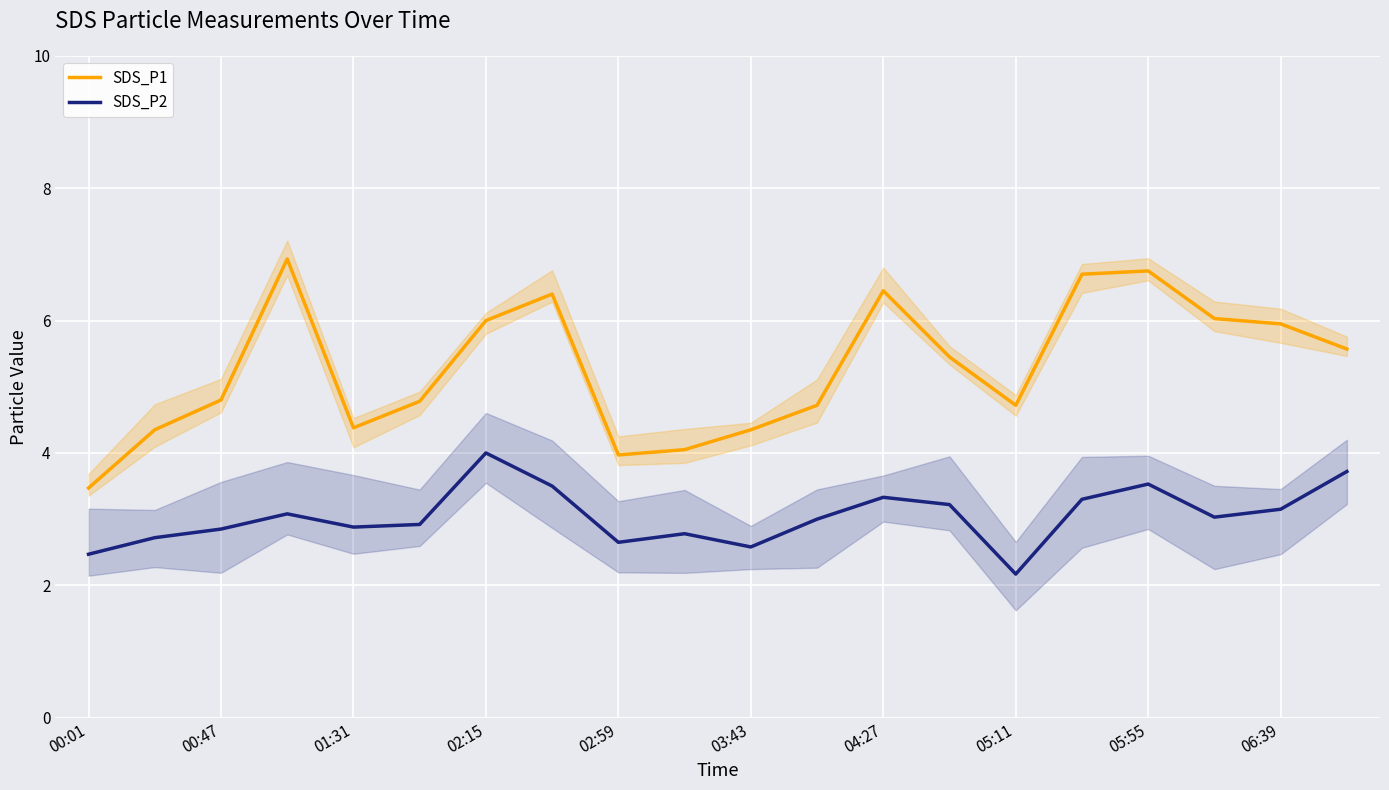

Is it true that SDS_P1 equals 4.0 at 02:59?

True